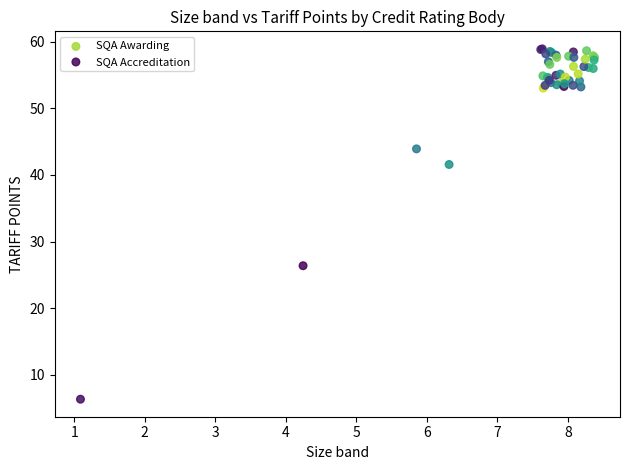

Which series contains the lowest Y value?

SQA Awarding